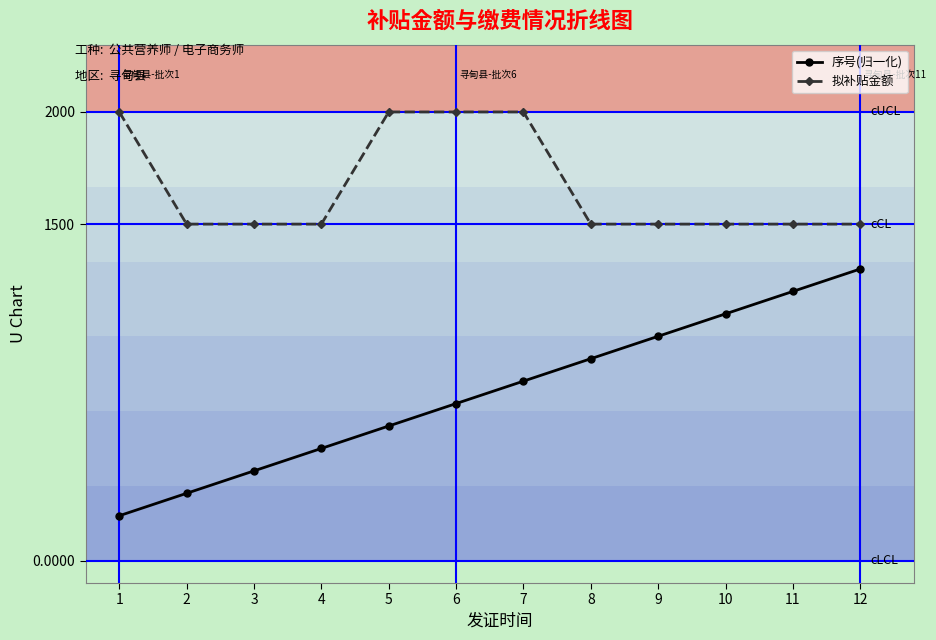

Is the value of 序号(归一化) at 8 greater than the value of 拟补贴金额 at 1?

No